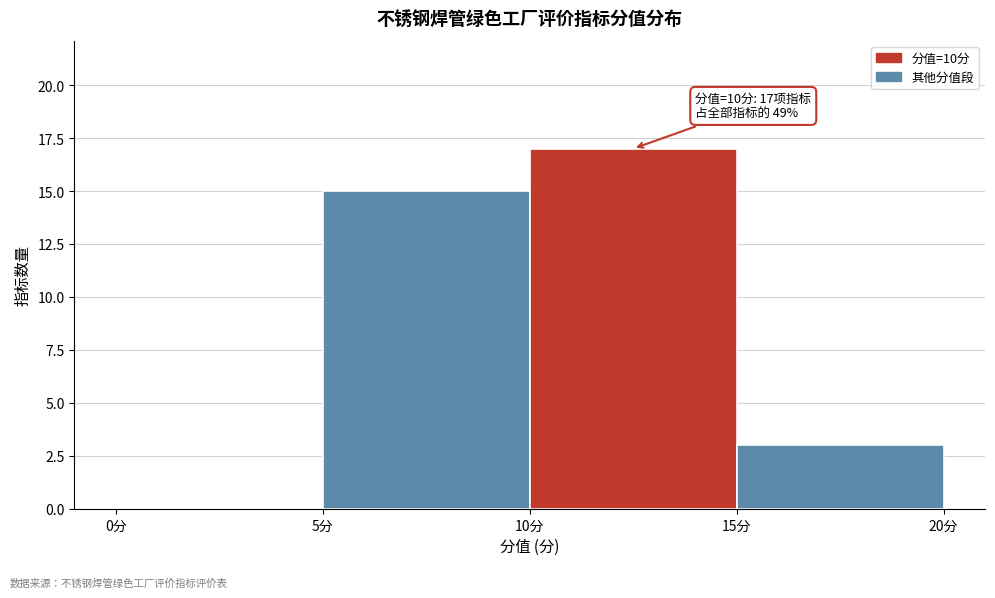

Over which range of the x-axis is the bar tallest?

10 to 15